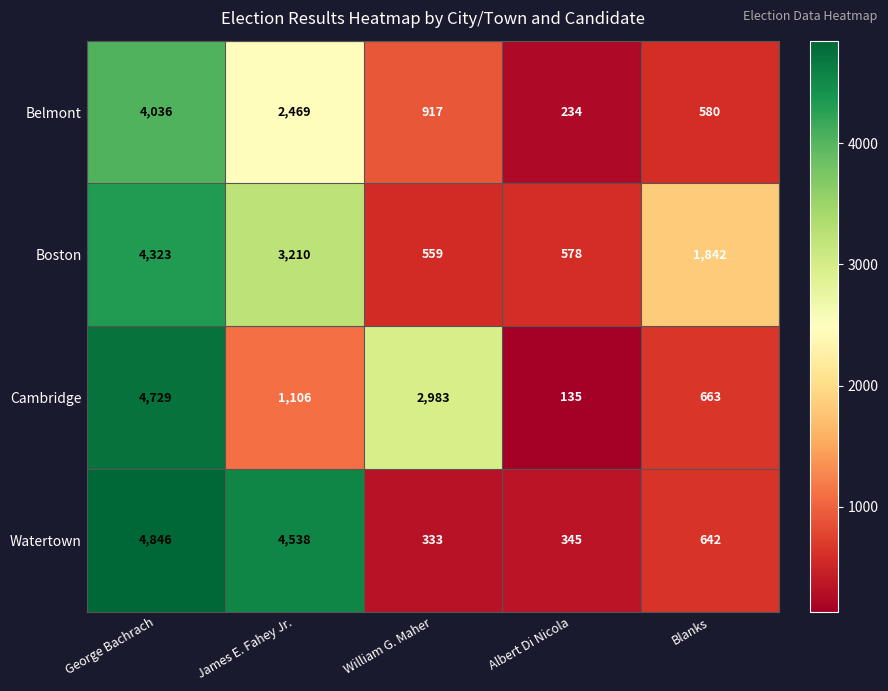

Where is Belmont nearest to the value 2135?

James E. Fahey Jr.